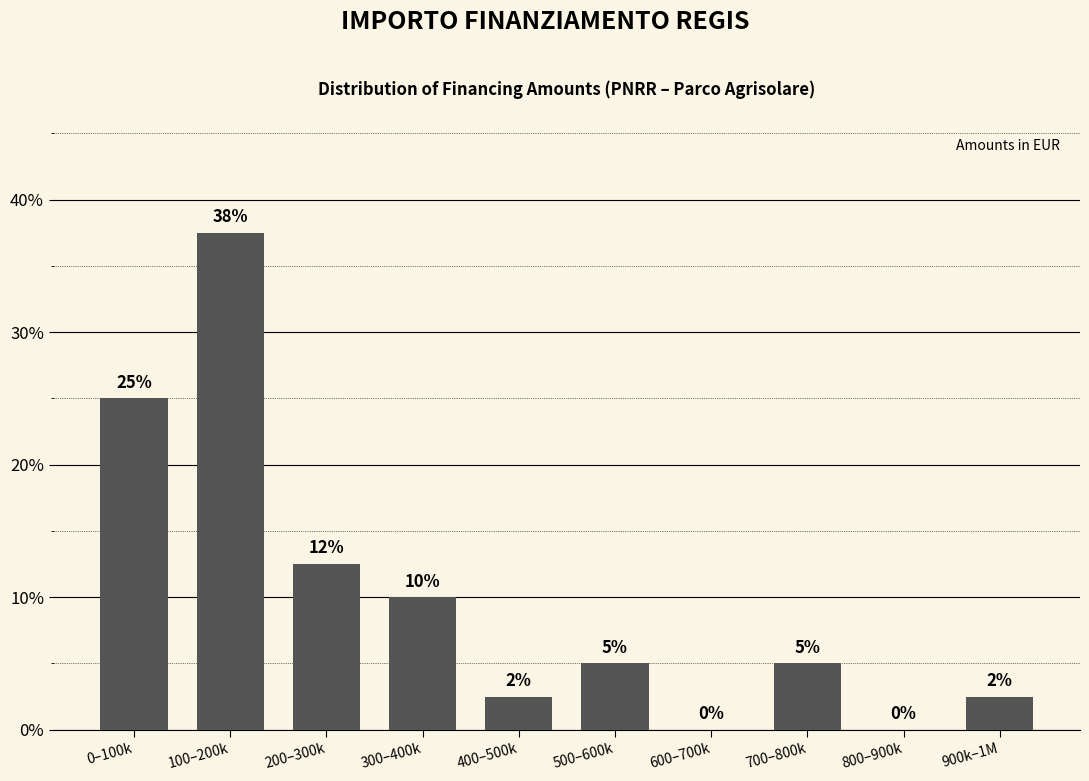

At which category does the chart reach its peak across all series?

100–200k